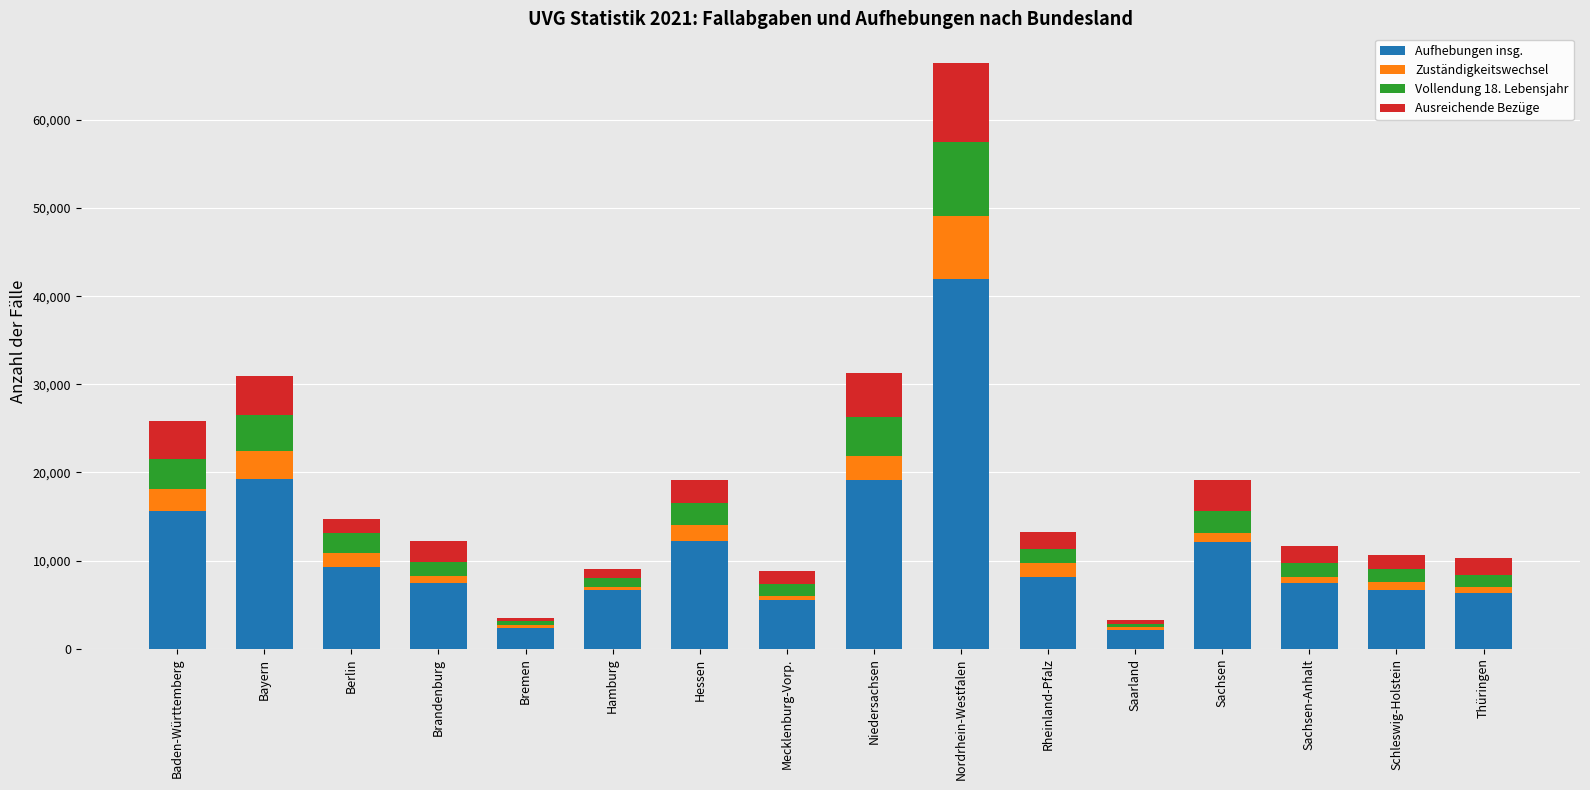

The value of Aufhebungen insg. at Berlin is 9322. True or false?

True